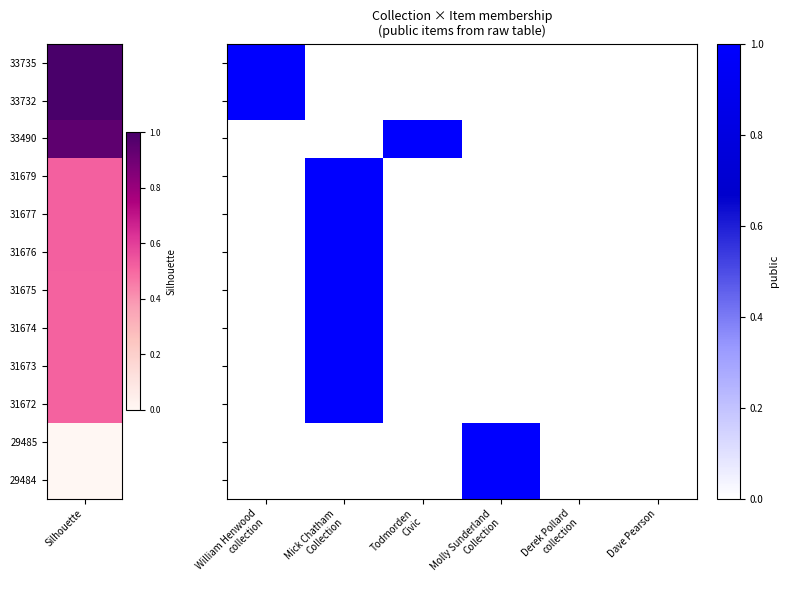

At which category is the sum across all series the highest?

Mick Chatham Collection